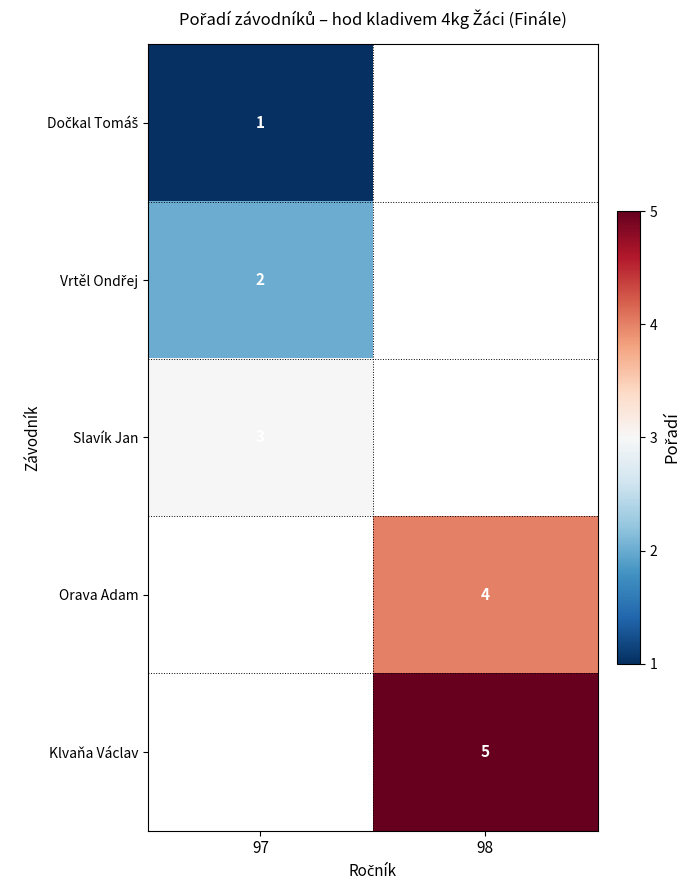

True or false: Slavík Jan has a value of 5 at 97.

False